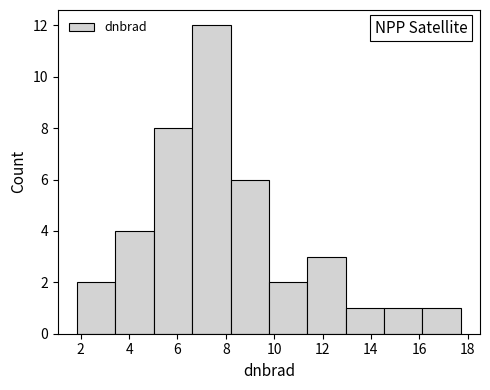

Which range on the x-axis has the tallest bar?

6.6 to 8.2